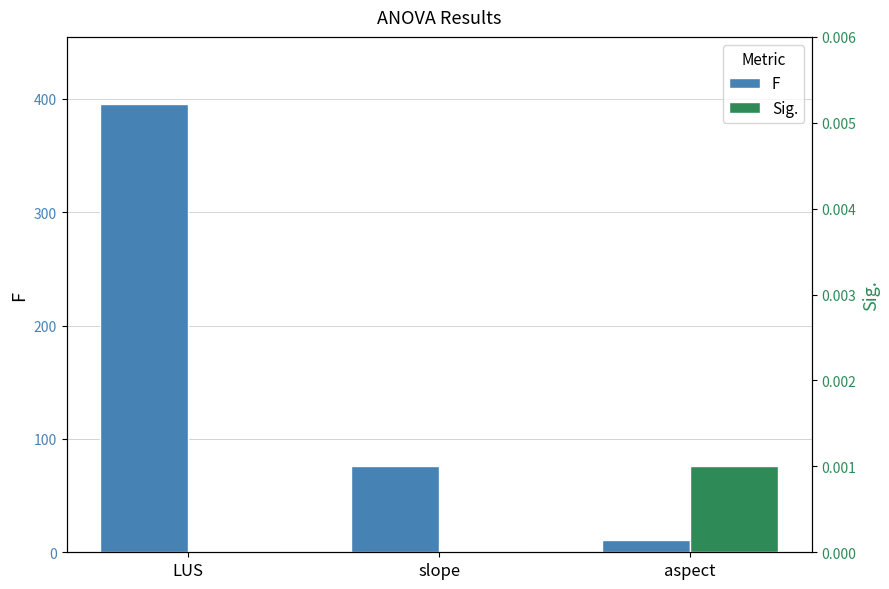

What is the value of the F bar at the 1st from the left?

395.3